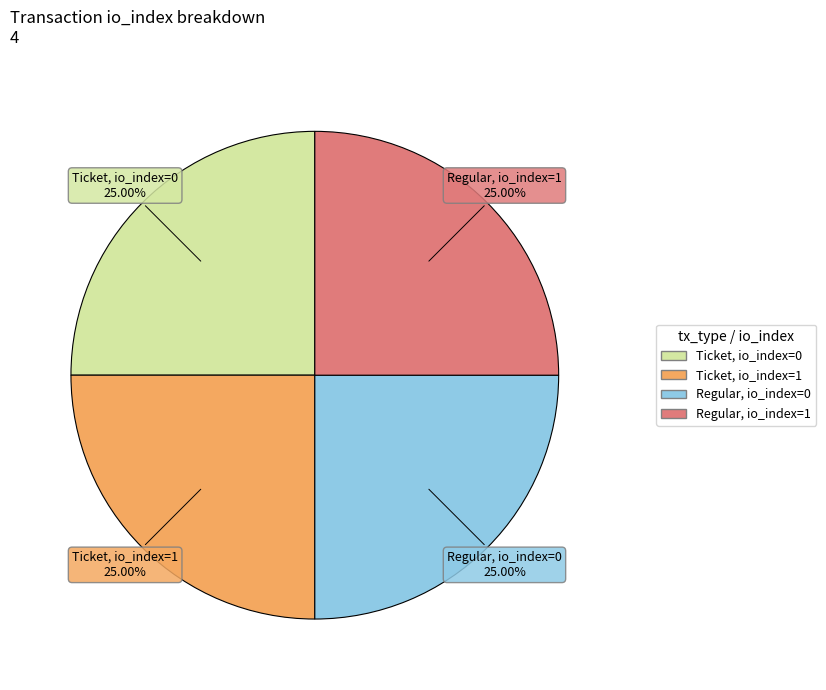

Is there any slice that represents more than half of the pie?

No